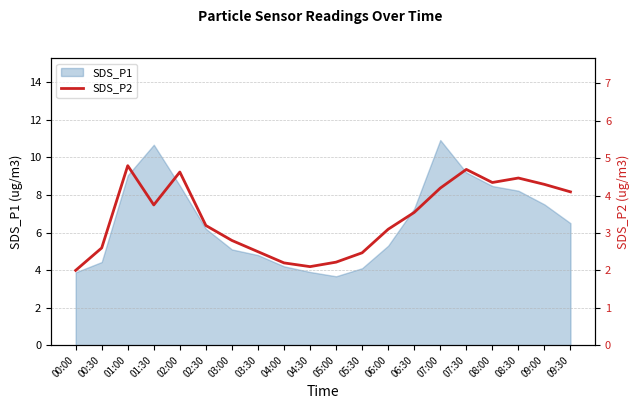

True or false: SDS_P1 has a value of 8.2 at 08:30.

True